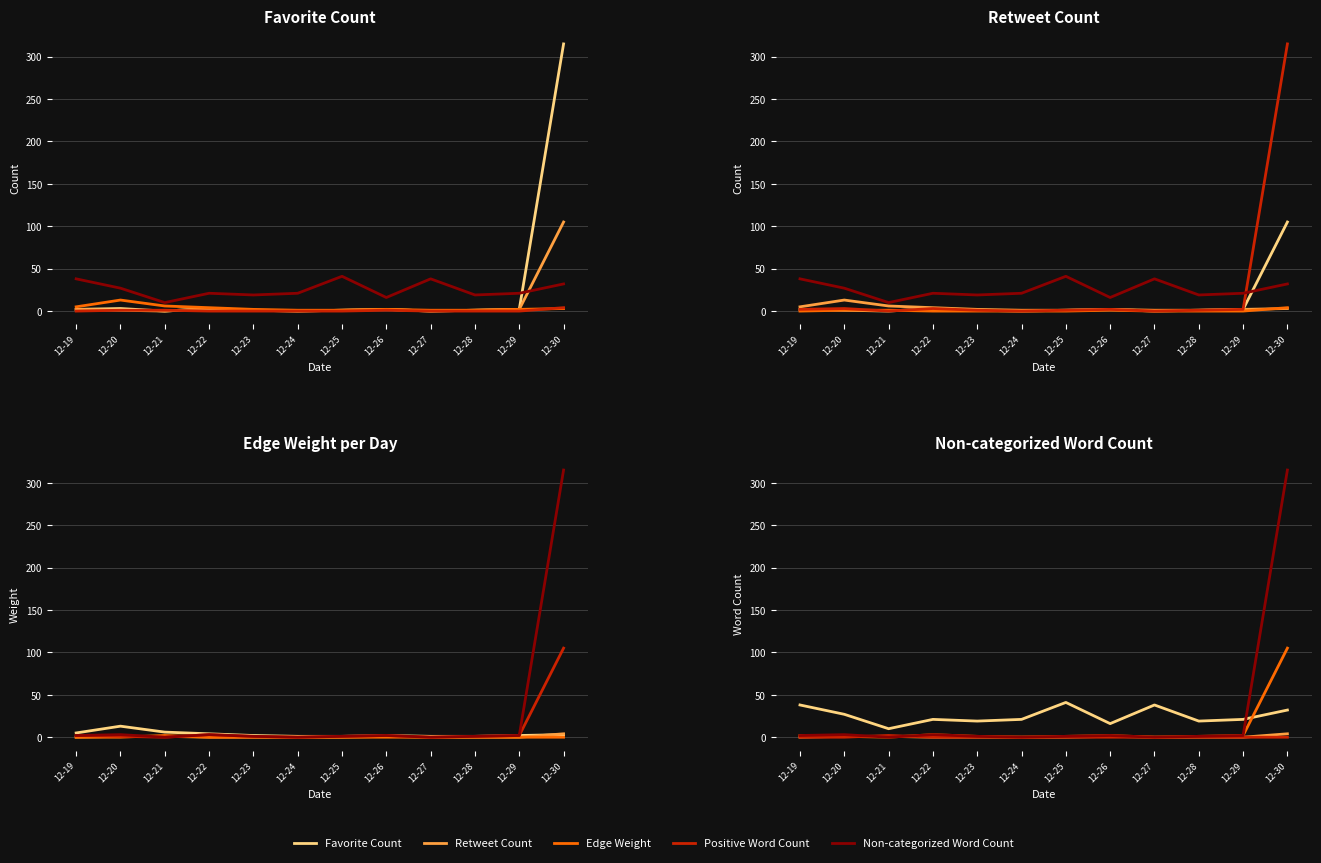

Where is the first local maximum for Non-categorized Word Count?

12-20